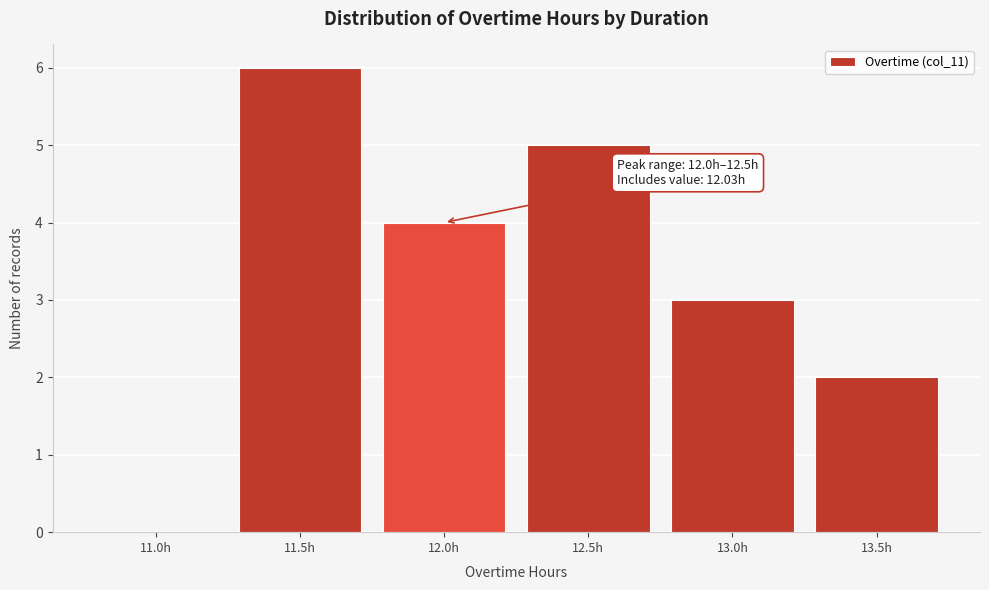

Reading left to right, extract all data points from this chart.

11.0h=0	11.5h=6	12.0h=4	12.5h=5	13.0h=3	13.5h=2